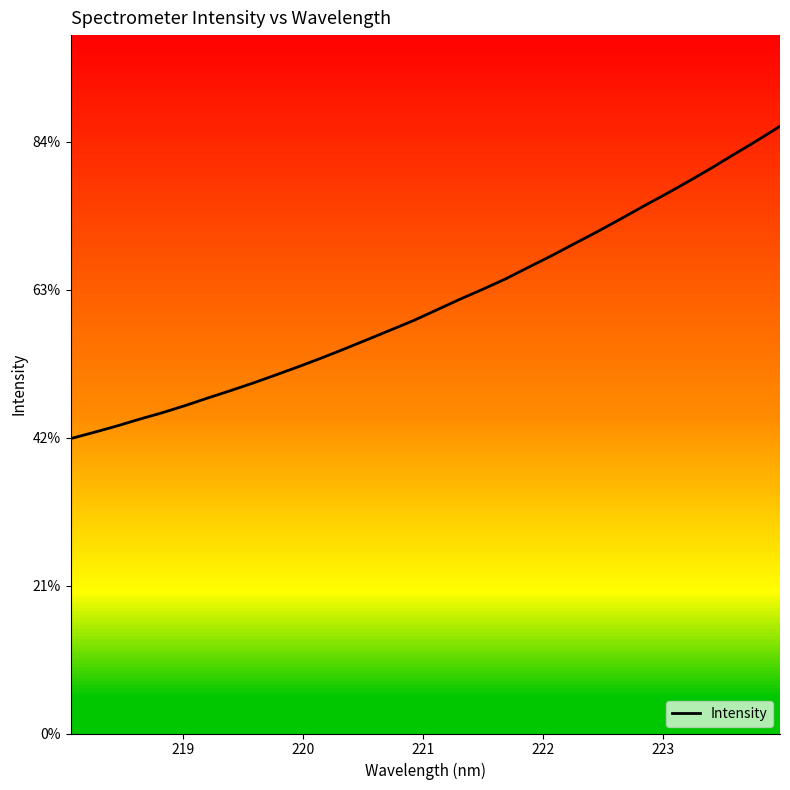

Reading left to right, extract all data points from this chart.

1992.6	2034.2	2077.2	2123.7	2167.6	2216.0	2267.8	2317.9	2370.2	2425.3	2481.7	2540.3	2601.5	2664.8	2728.4	2792.2	2863.4	2934.5	3002.0	3072.2	3150.9	3228.2	3309.7	3390.5	3475.0	3561.1	3645.0	3731.8	3821.4	3914.9	4007.3	4104.2